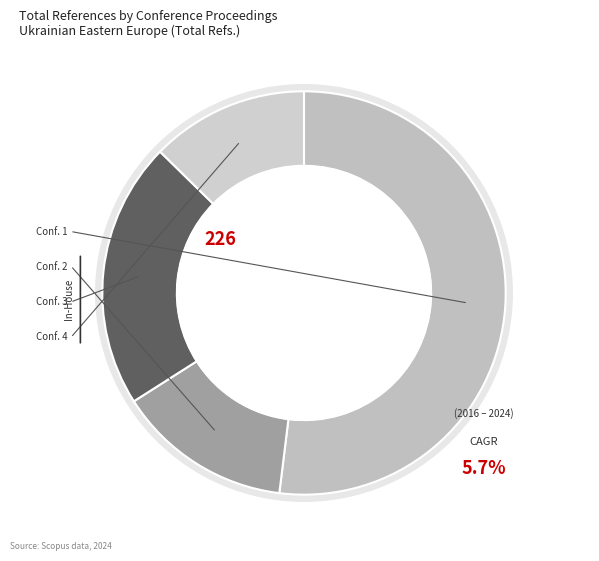

Combined, do Computer Technology in Welding and Manufacturing and International Conference on Current Problems account for over 50%?

No